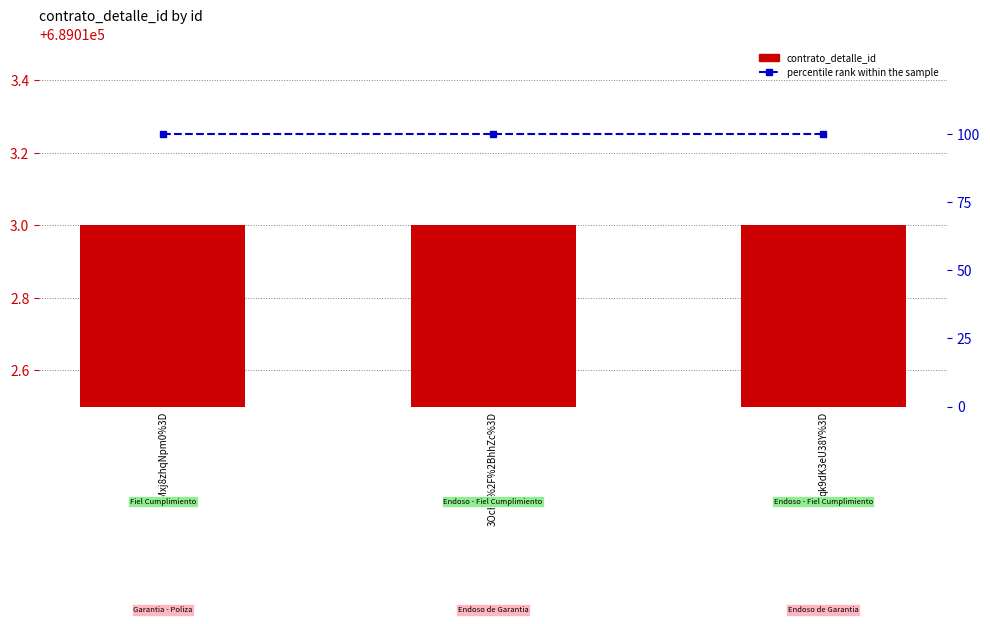

Reading right to left, extract all data points from this chart.

contrato_detalle_id: qk9dK3eU38Y%3D=689013	3OcHv%2F%2BhhZc%3D=689013	Mxj8zhqNpm0%3D=689013
percentile rank within the sample: qk9dK3eU38Y%3D=100	3OcHv%2F%2BhhZc%3D=100	Mxj8zhqNpm0%3D=100